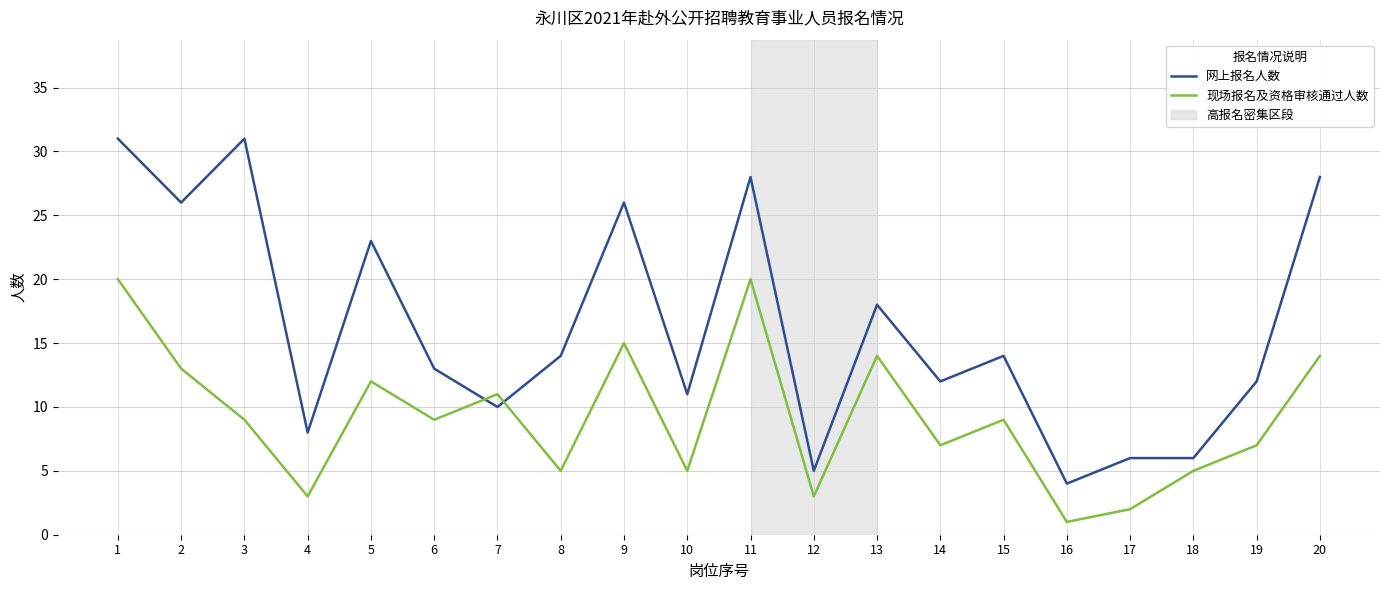

The 网上报名人数 series shows 18 at 13. True or false?

True